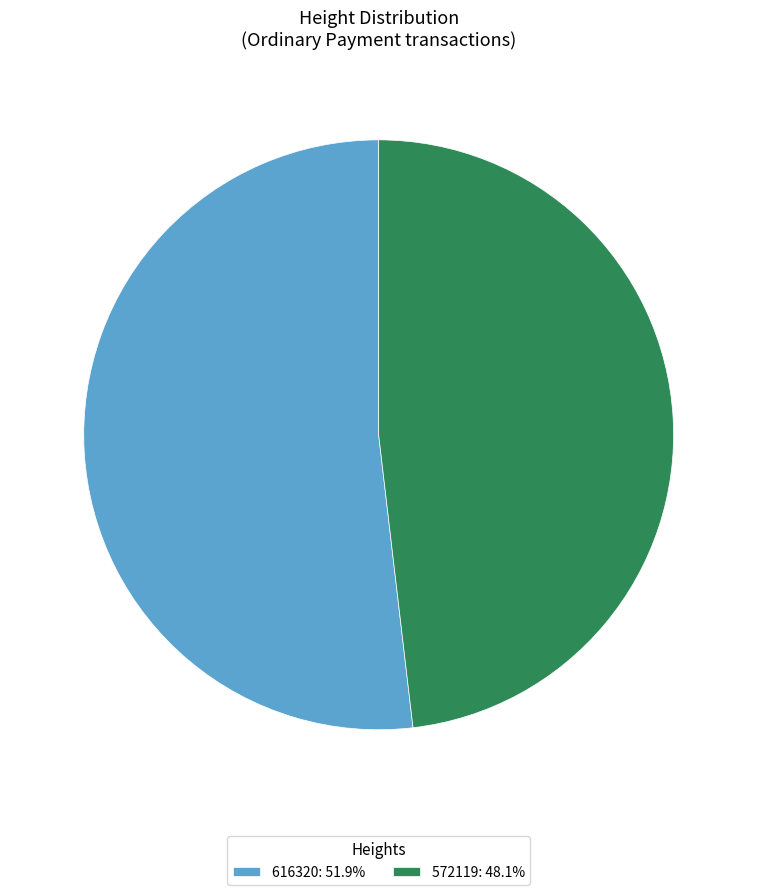

Do 572119 and 616320 together represent more than half of the pie?

Yes